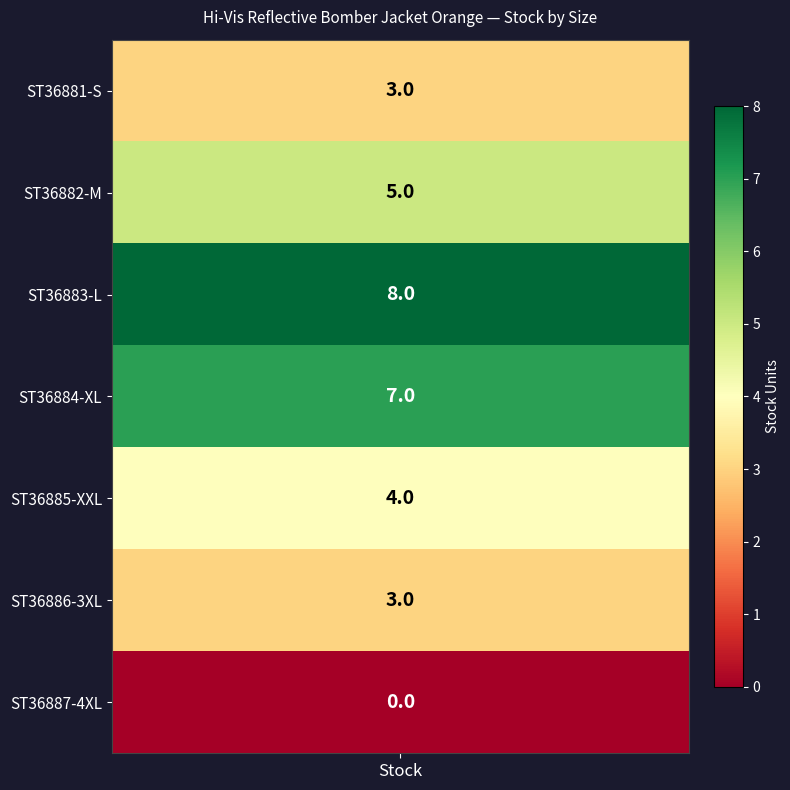

Where is the data nearest to the value 4?

4